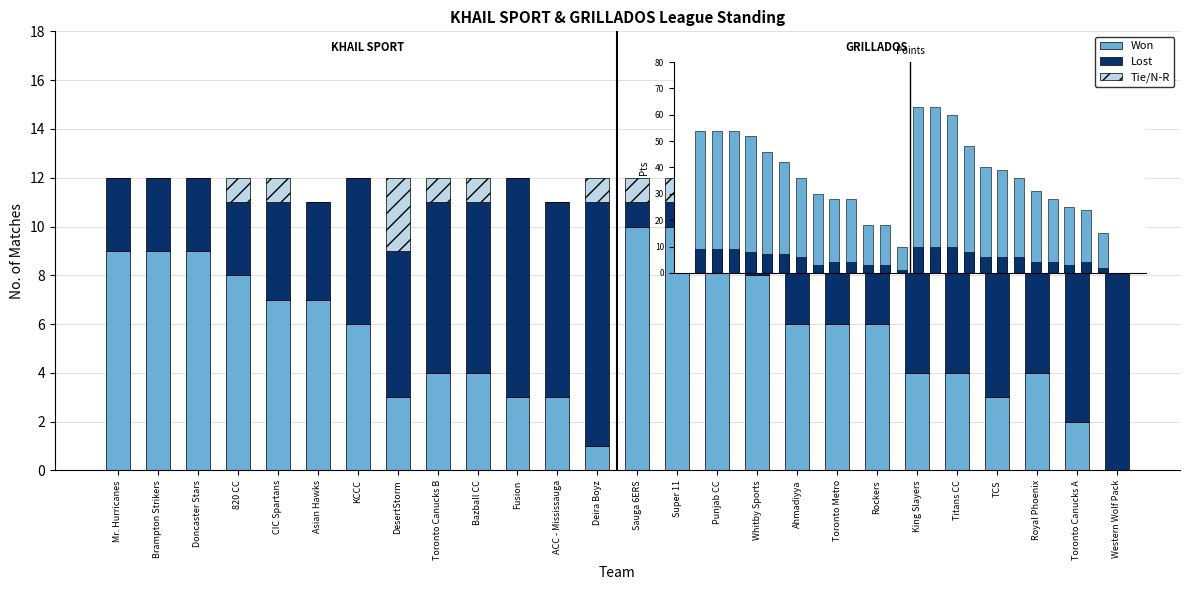

The value of Won at Rockers is 2. True or false?

False